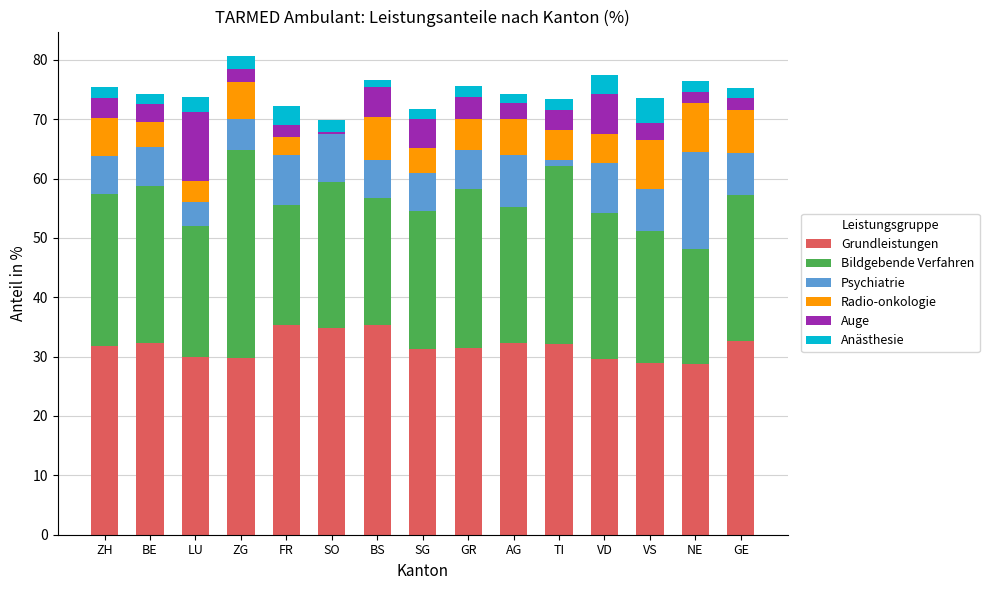

What is the sum of all Grundleistungen values?

476.1